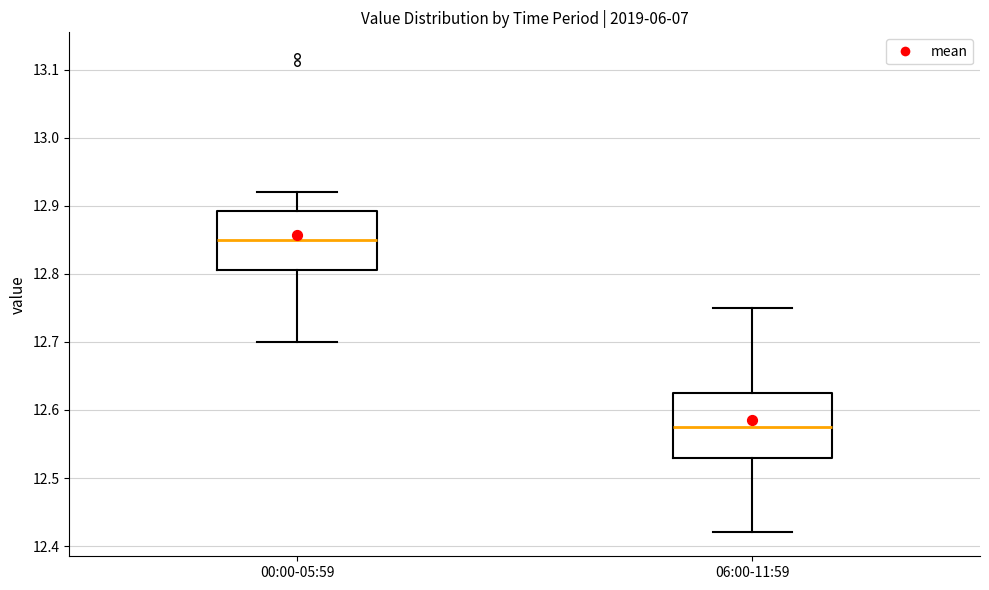

Reading left to right, read every box against the y-axis: the position of its median line, the range the box covers, and the ends of its whiskers. The values are not printed on the chart, so give them approximately, as read against the axis.

00:00-05:59: median 12.85, box 12.81 to 12.89, whiskers 12.70 to 12.92
06:00-11:59: median 12.58, box 12.53 to 12.63, whiskers 12.42 to 12.75